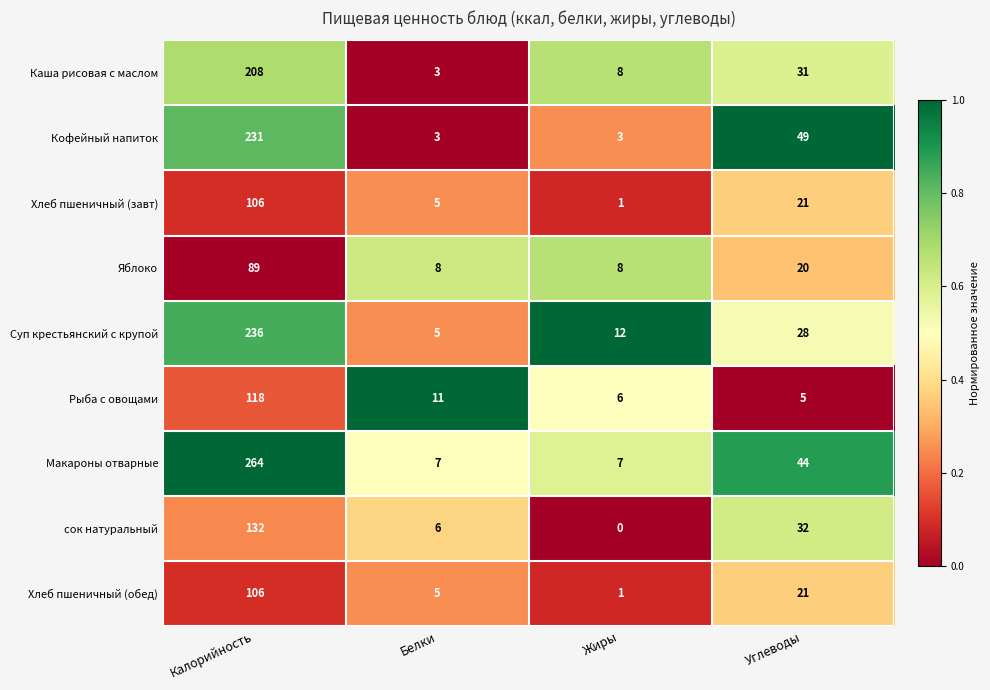

At which category is the sum across all series the highest?

Калорийность